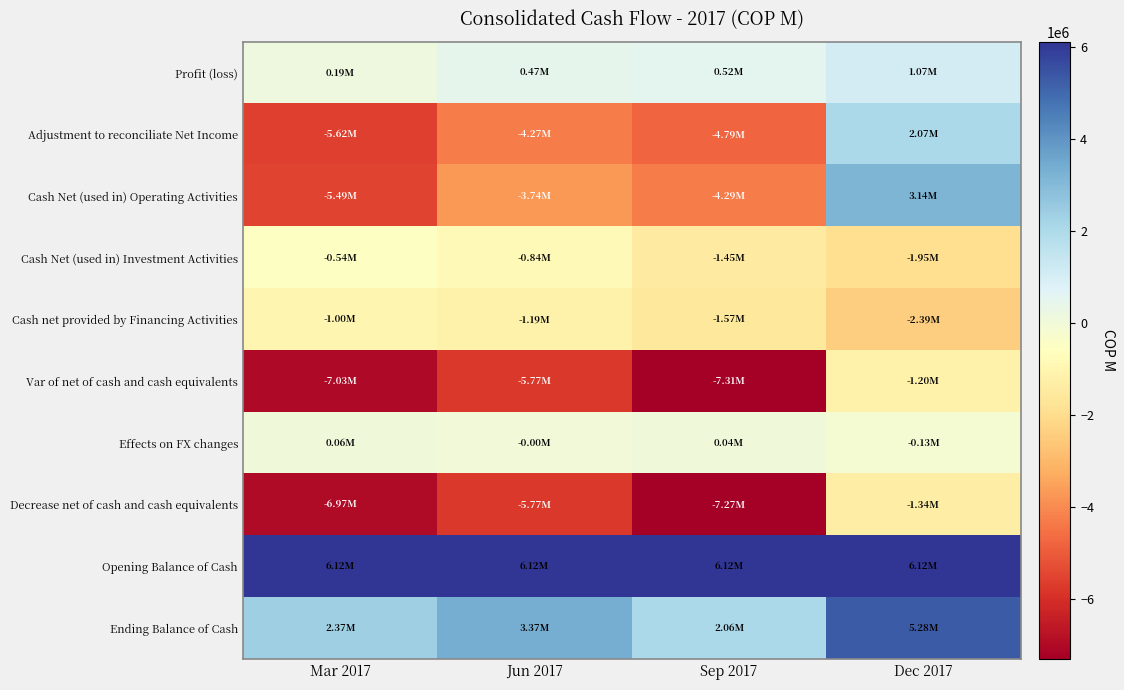

Reading left to right, list all the values displayed in this chart.

Profit (loss): Mar 2017=189882	Jun 2017=469460	Sep 2017=519618	Dec 2017=1071066
Adjustment to reconciliate Net Income: Mar 2017=-5619262	Jun 2017=-4269896	Sep 2017=-4789806	Dec 2017=2072013
Cash Net (used in) Operating Activities: Mar 2017=-5494843	Jun 2017=-3735445	Sep 2017=-4285891	Dec 2017=3143182
Cash Net (used in) Investment Activities: Mar 2017=-536981	Jun 2017=-842835	Sep 2017=-1454124	Dec 2017=-1953254
Cash net provided by Financing Activities: Mar 2017=-997824	Jun 2017=-1189732	Sep 2017=-1570856	Dec 2017=-2392797
Var of net of cash and cash equivalents: Mar 2017=-7029648	Jun 2017=-5768012	Sep 2017=-7310871	Dec 2017=-1202869
Effects on FX changes: Mar 2017=59840	Jun 2017=-2931	Sep 2017=37900	Dec 2017=-133482
Decrease net of cash and cash equivalents: Mar 2017=-6969808	Jun 2017=-5770943	Sep 2017=-7272971	Dec 2017=-1336351
Opening Balance of Cash: Mar 2017=6117844	Jun 2017=6117844	Sep 2017=6117844	Dec 2017=6117844
Ending Balance of Cash: Mar 2017=2373974	Jun 2017=3366152	Sep 2017=2059010	Dec 2017=5281618